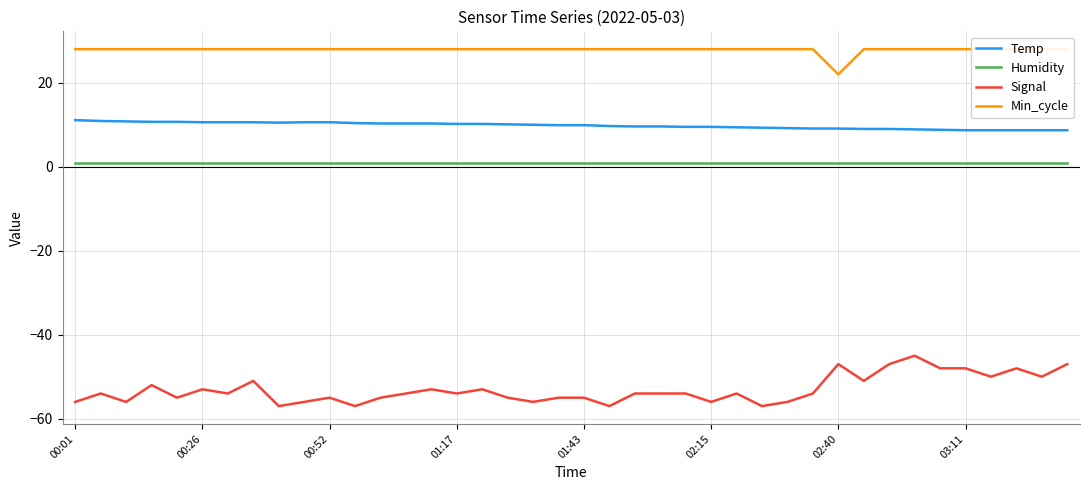

True or false: Min_cycle and Signal cross at least once.

False